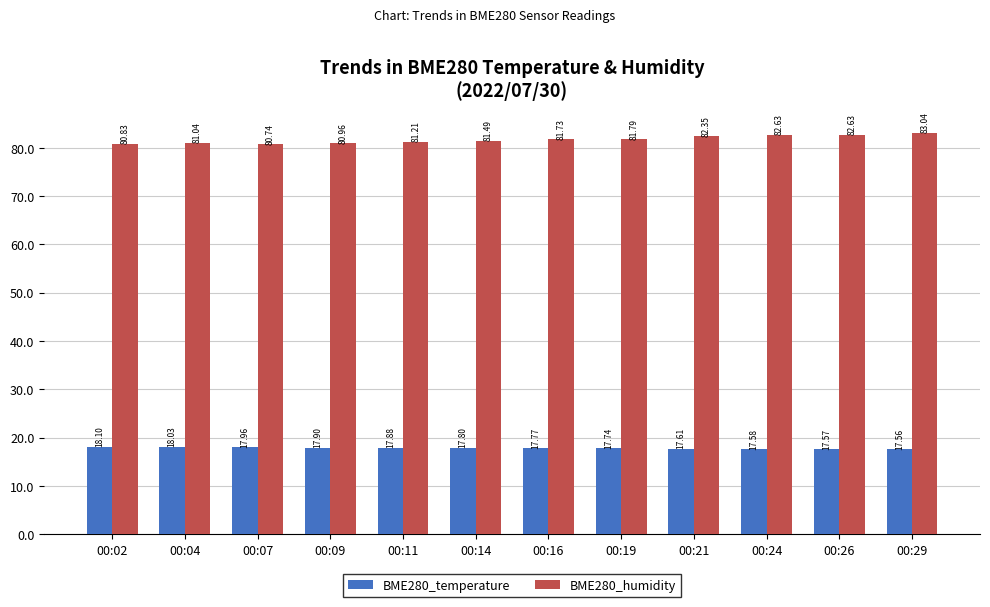

What is the difference between the maximum and minimum values in the BME280_temperature series?

0.5